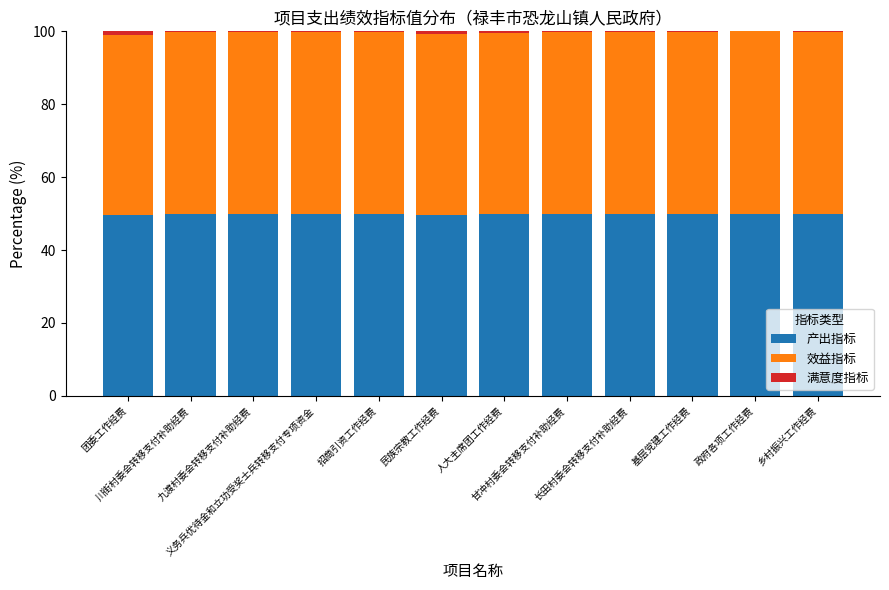

What is the maximum value for 产出指标?

50.0